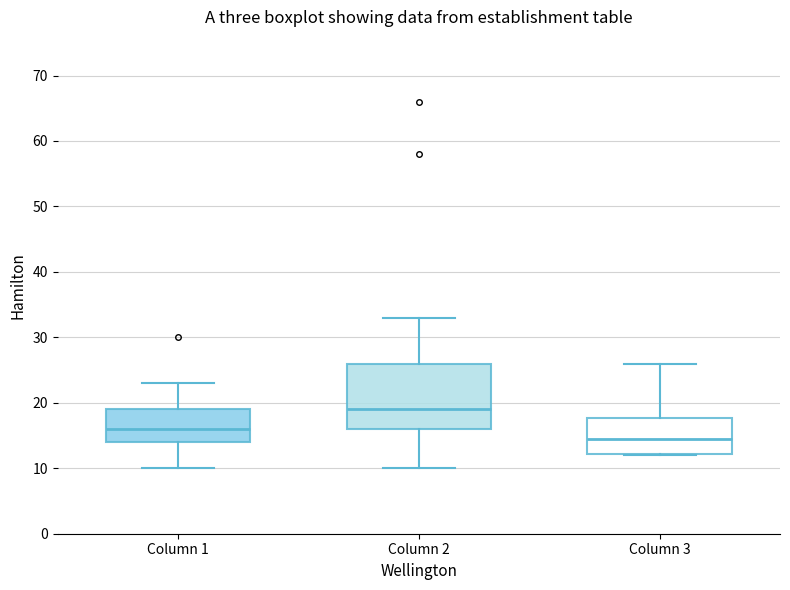

Reading left to right, read every box against the y-axis: the position of its median line, the range the box covers, and the ends of its whiskers. The values are not printed on the chart, so give them approximately, as read against the axis.

Column 1: median 16, box 14 to 19, whiskers 10 to 23
Column 2: median 19, box 16 to 26, whiskers 10 to 33
Column 3: median 15, box 12 to 18, whiskers 12 to 26